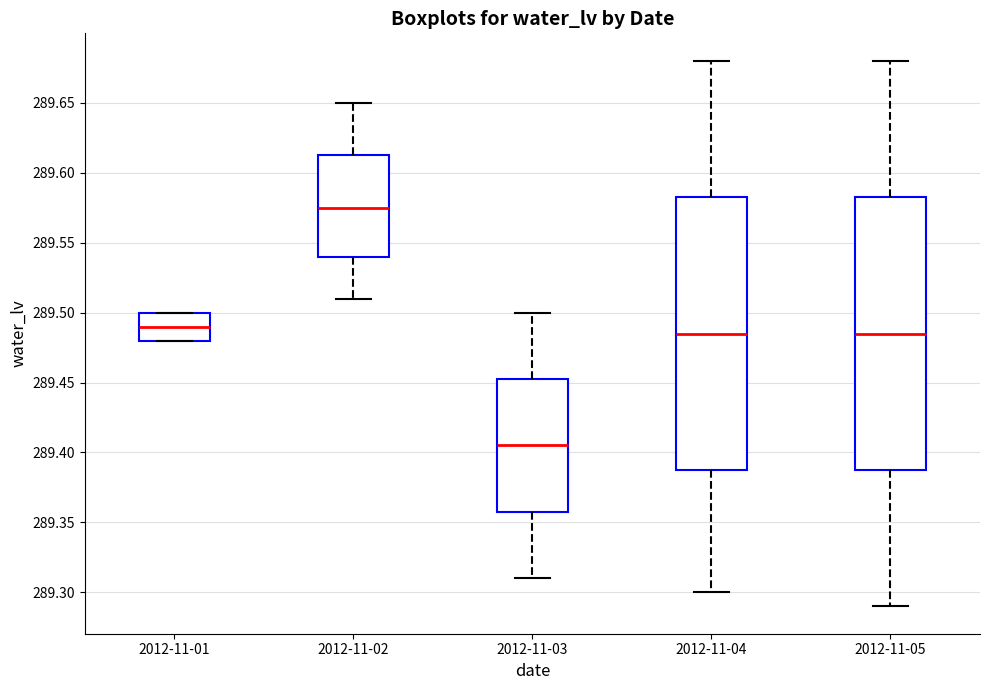

Reading left to right, transcribe this box plot: for each box, give where its median line is, the range the box spans, and where its two whiskers end, as read against the y-axis. The values are not printed on the chart, so give them approximately, as read against the axis.

2012-11-01: median 289.490, box 289.480 to 289.500, whiskers 289.480 to 289.500
2012-11-02: median 289.575, box 289.540 to 289.615, whiskers 289.510 to 289.650
2012-11-03: median 289.405, box 289.360 to 289.455, whiskers 289.310 to 289.500
2012-11-04: median 289.485, box 289.390 to 289.585, whiskers 289.300 to 289.680
2012-11-05: median 289.485, box 289.390 to 289.585, whiskers 289.290 to 289.680